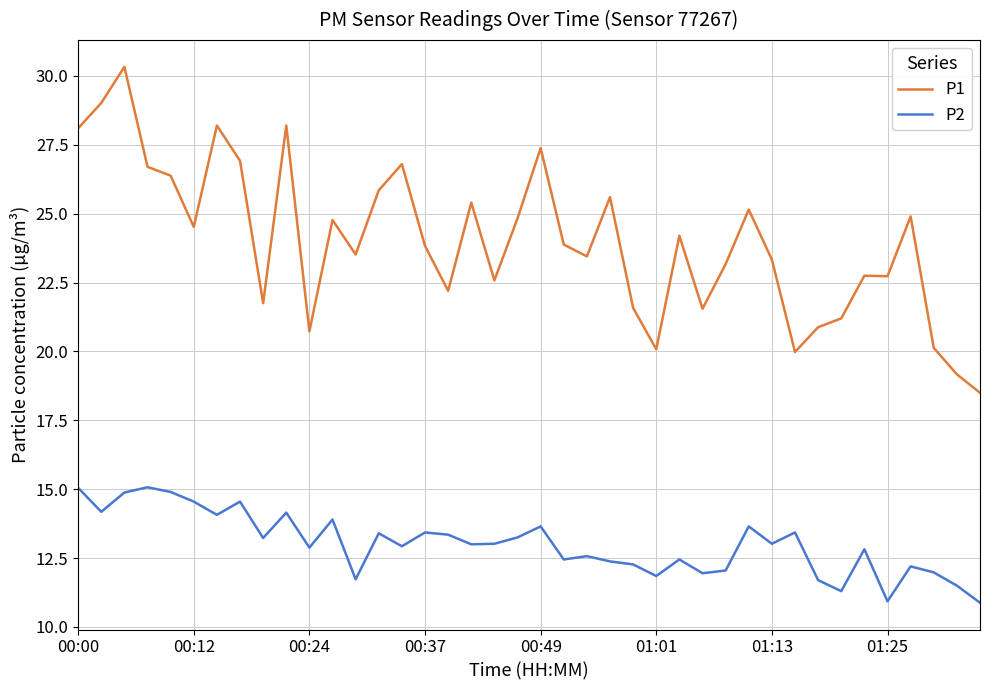

True or false: P1 and P2 intersect in this chart.

False